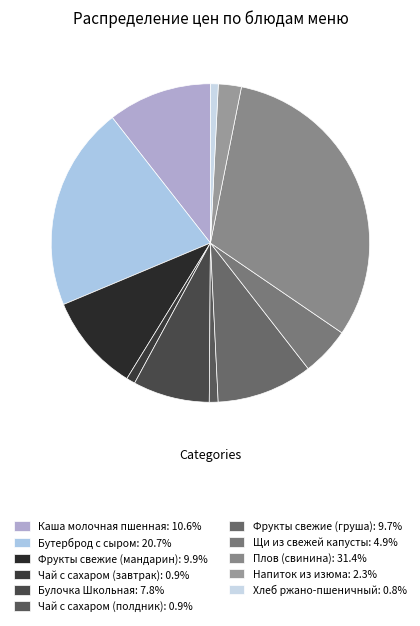

Which category has the smallest portion of the pie?

Хлеб ржано-пшеничный